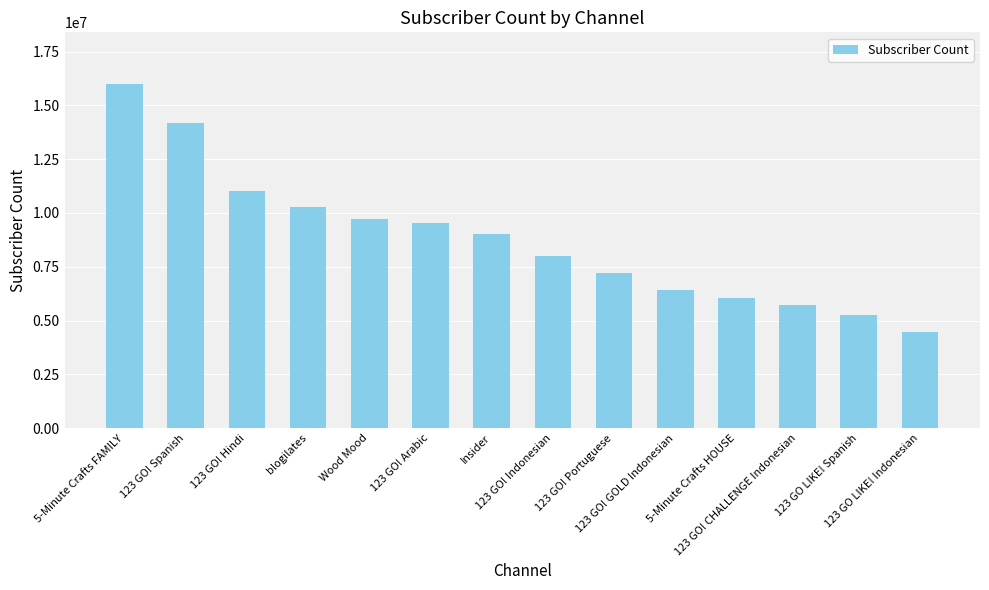

Approximately how many times larger is the value at 123 GO! Portuguese compared to blogilates?

0.7